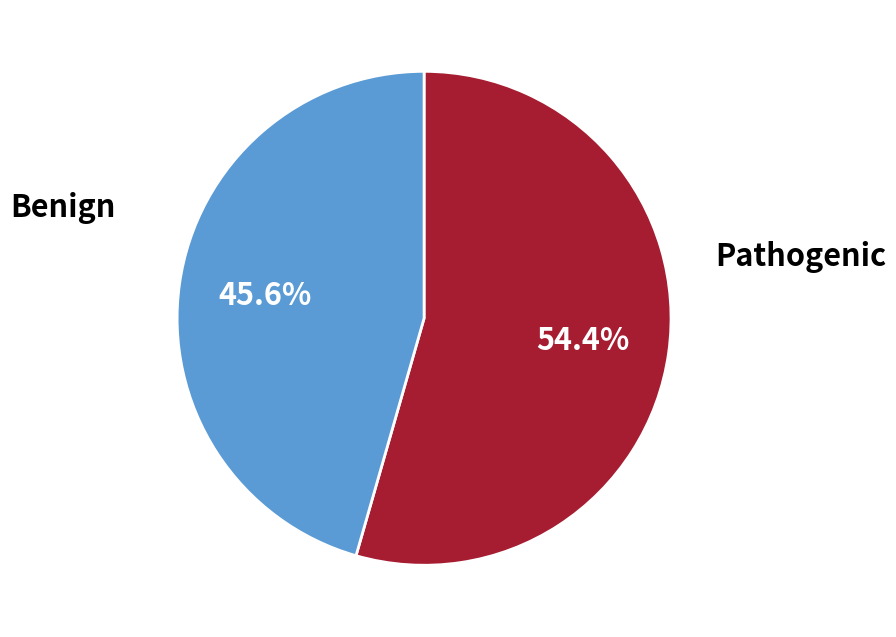

How many slices are in this pie chart?

2